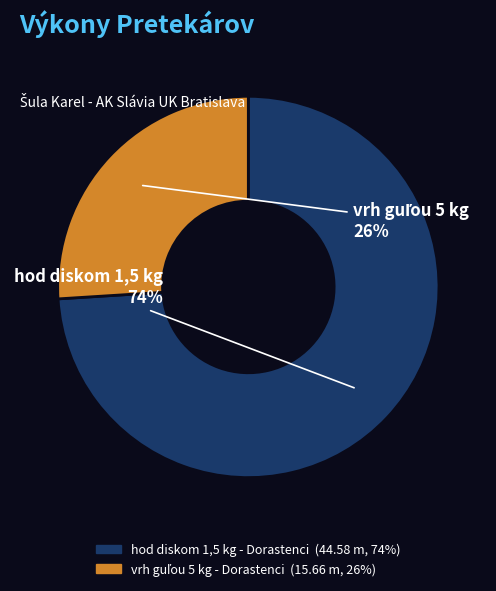

To the nearest percent, what portion does hod diskom 1,5 kg - Dorastenci represent?

74%